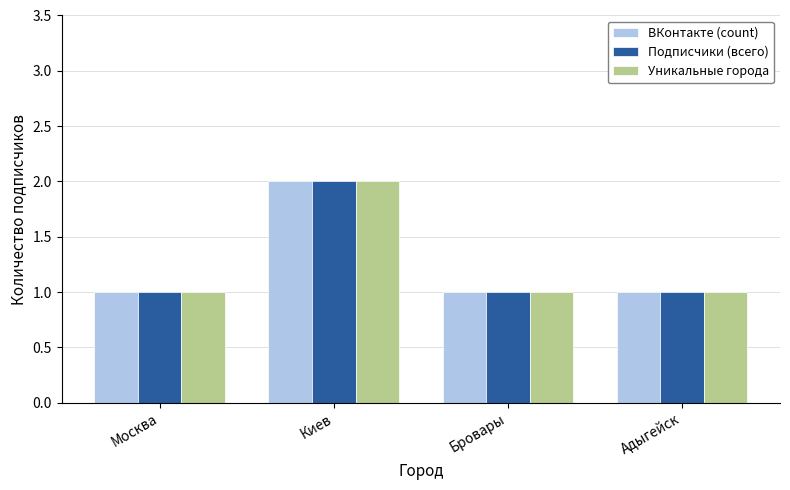

How many categories are shown in the chart?

4